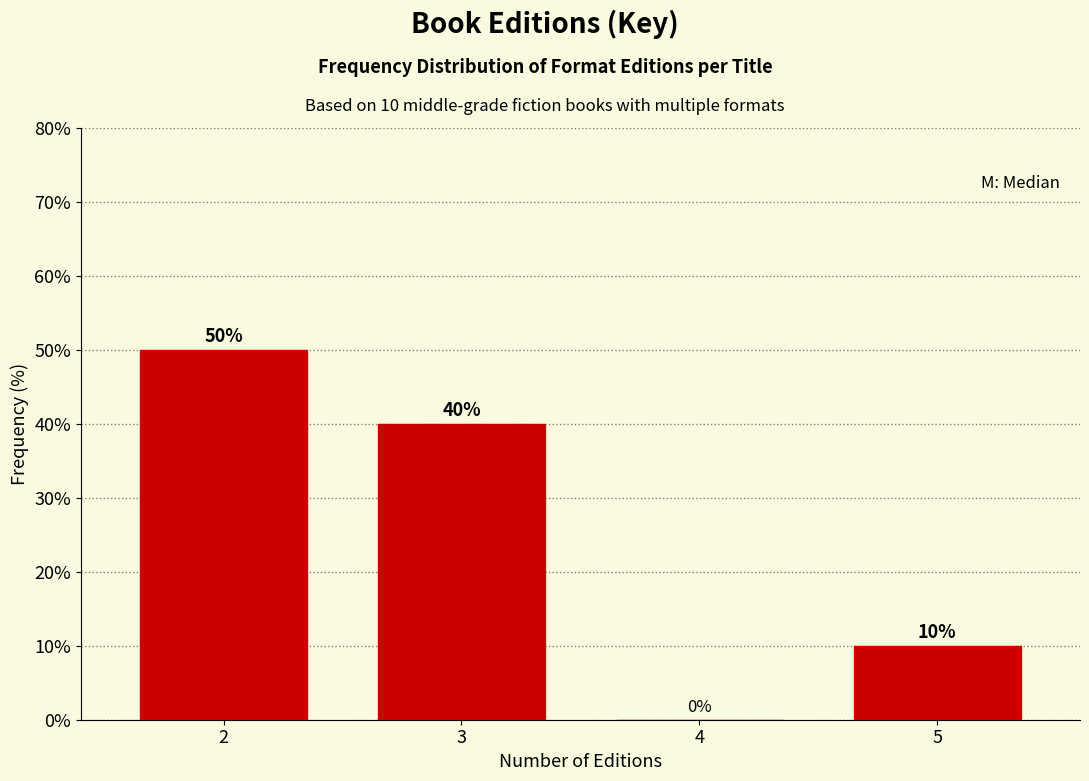

Reading left to right, extract all data points from this chart.

2=50	3=40	4=0	5=10